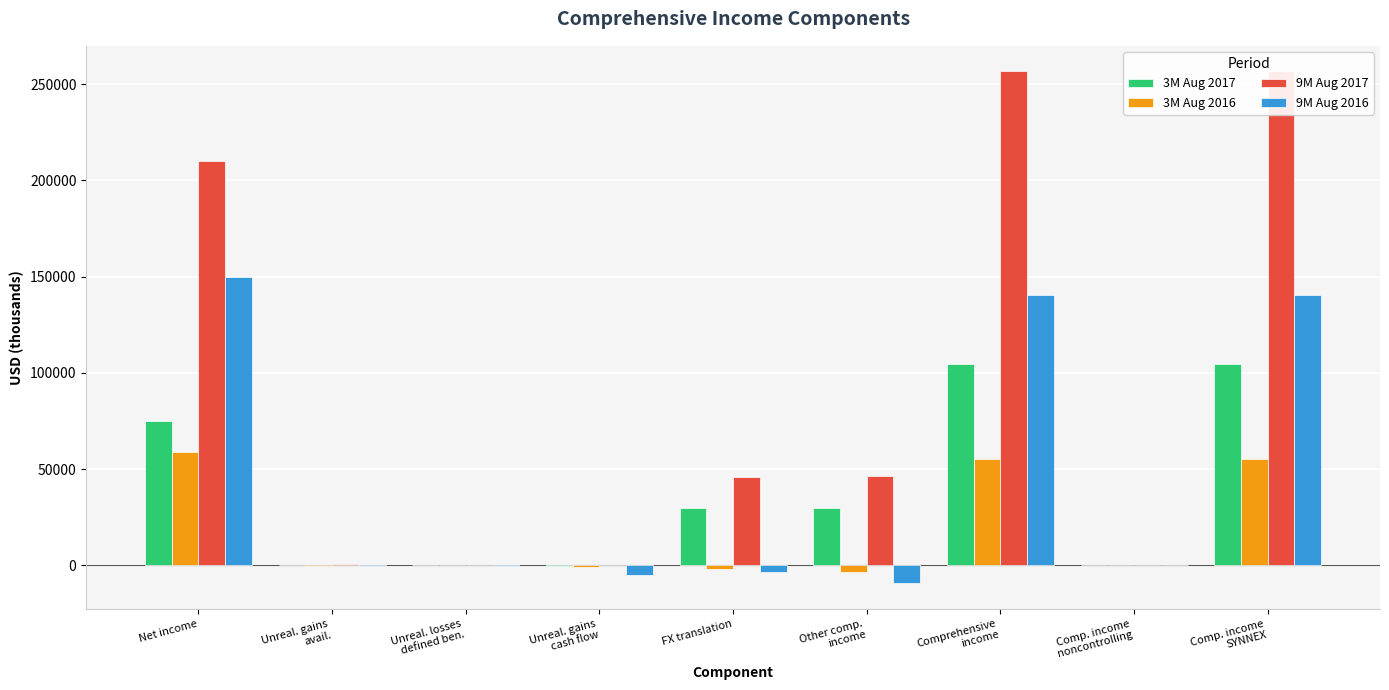

Is it true that 3M Aug 2016 equals 55139 at Comprehensive
income?

True